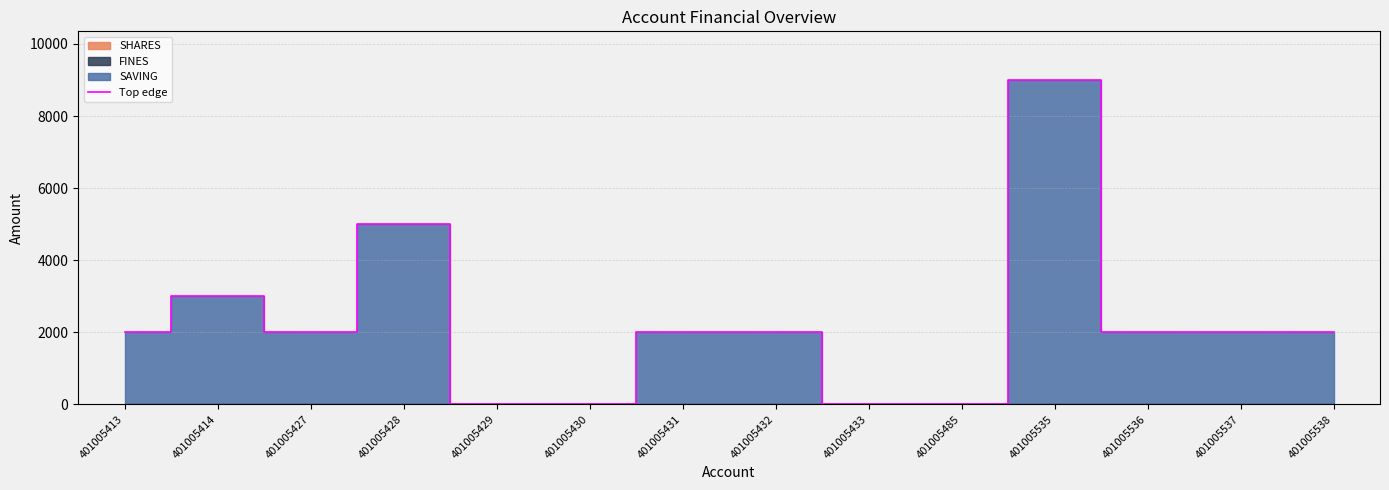

Reading left to right, transcribe all the data shown in this chart.

2000	3000	2000	5000	0	0	2000	2000	0	0	9000	2000	2000	2000